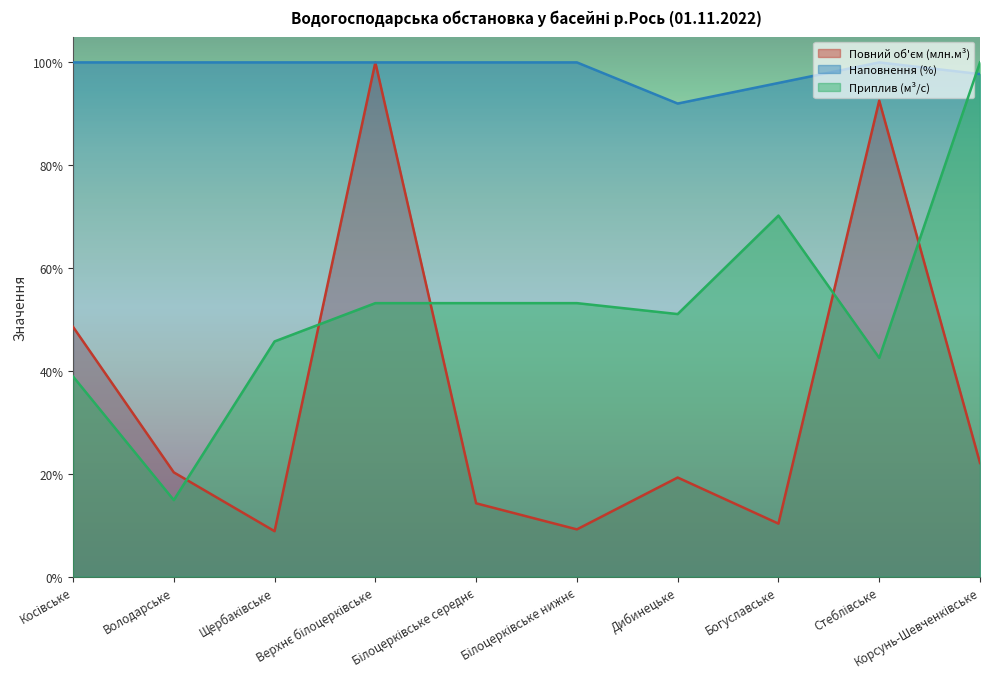

Which series ends up on top after the final intersection of Повний об'єм (млн.м³) and Приплив (м³/с)?

Приплив (м³/с)